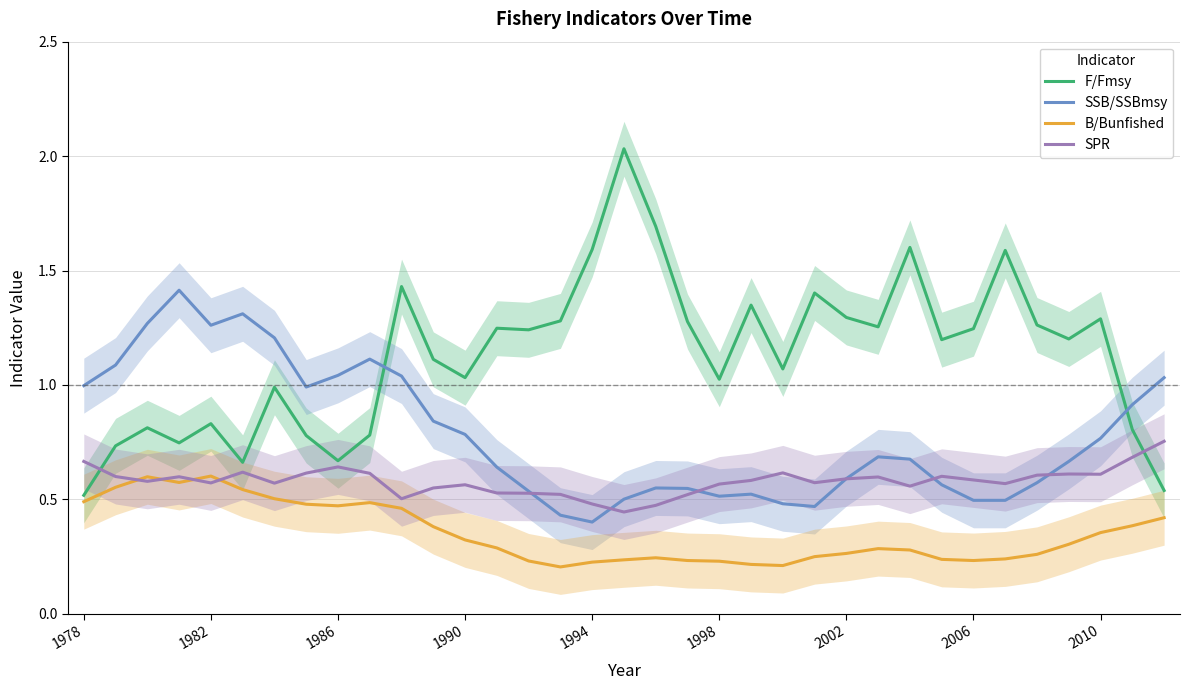

Does the chart have visible grid lines?

Yes